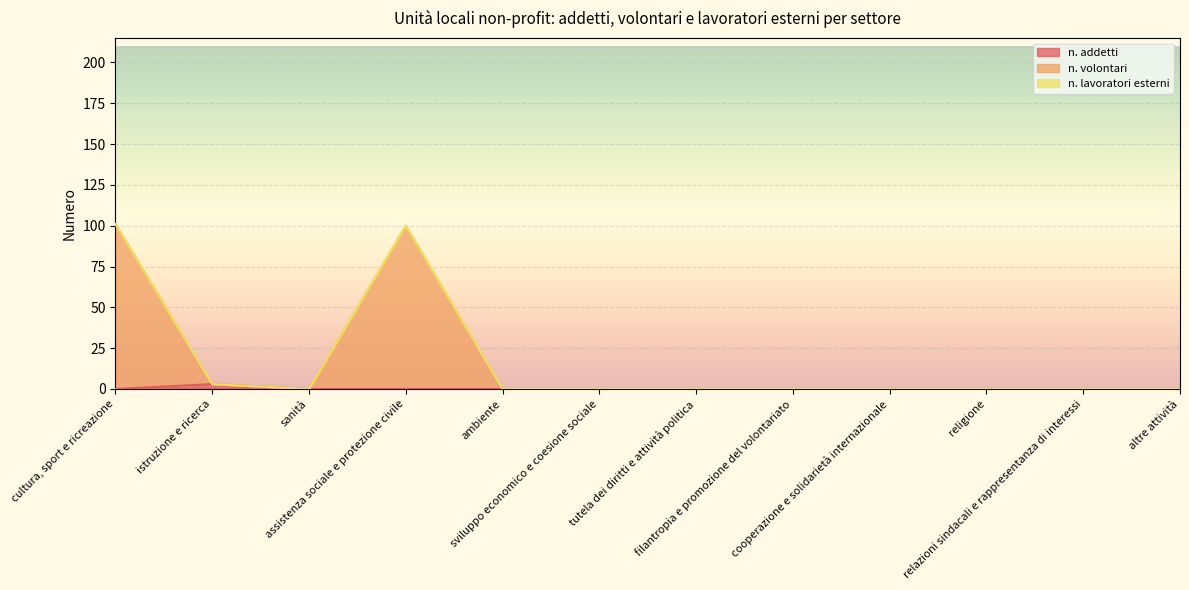

How many interior local valleys does the n. volontari series have?

1